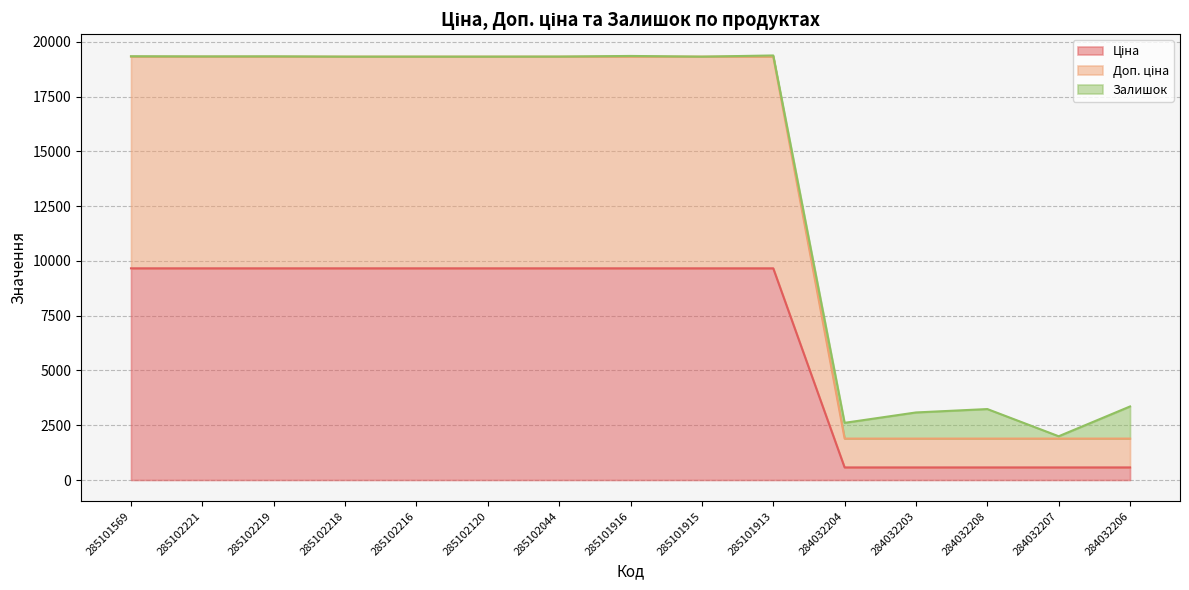

What is the spread (max minus min) of values at 285101915?

9664.7